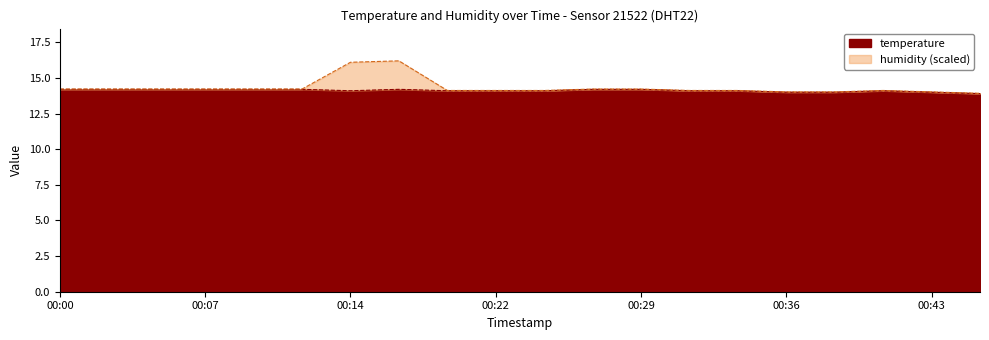

True or false: humidity has more than 1 points higher than both neighbors.

True